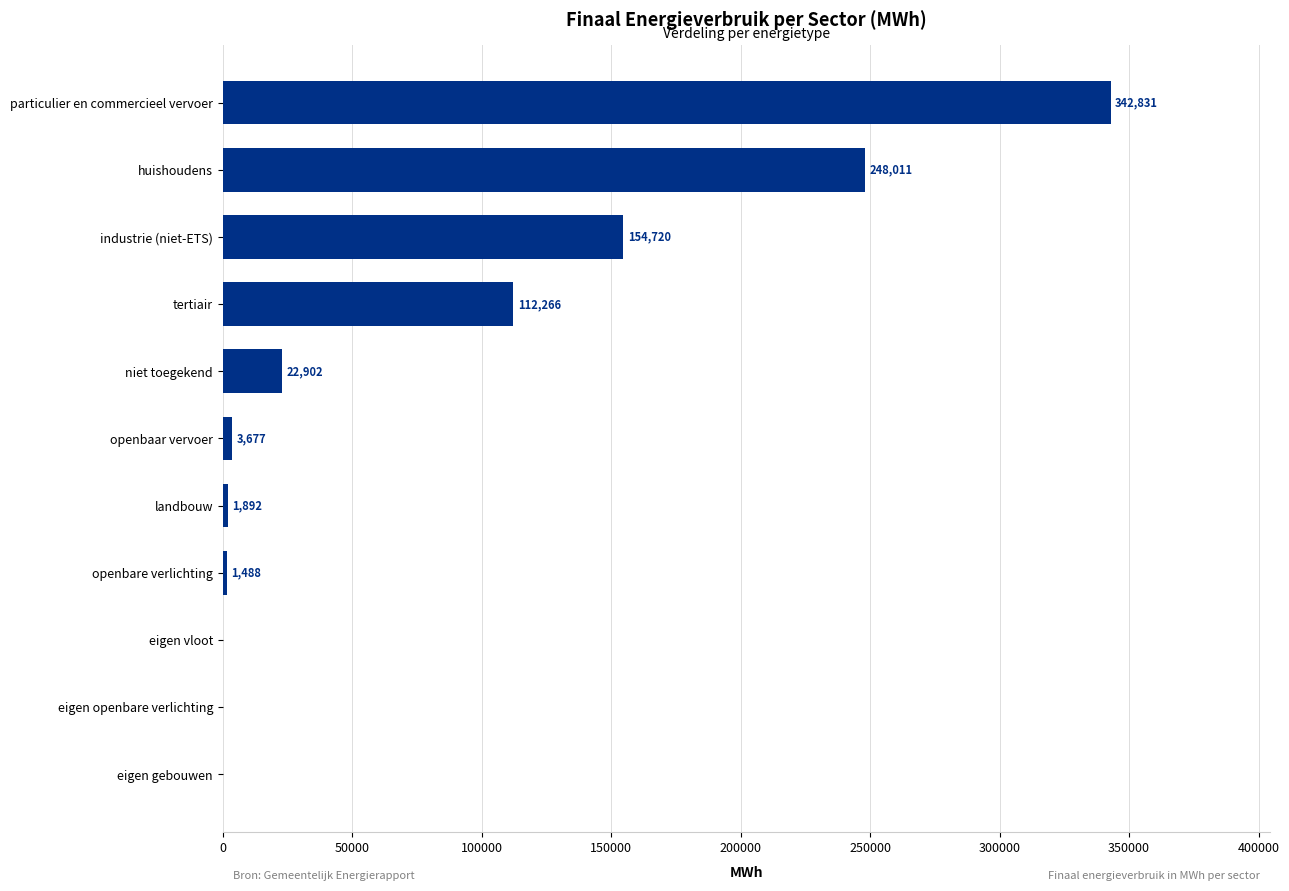

Which has a higher value, openbare verlichting or eigen openbare verlichting?

openbare verlichting